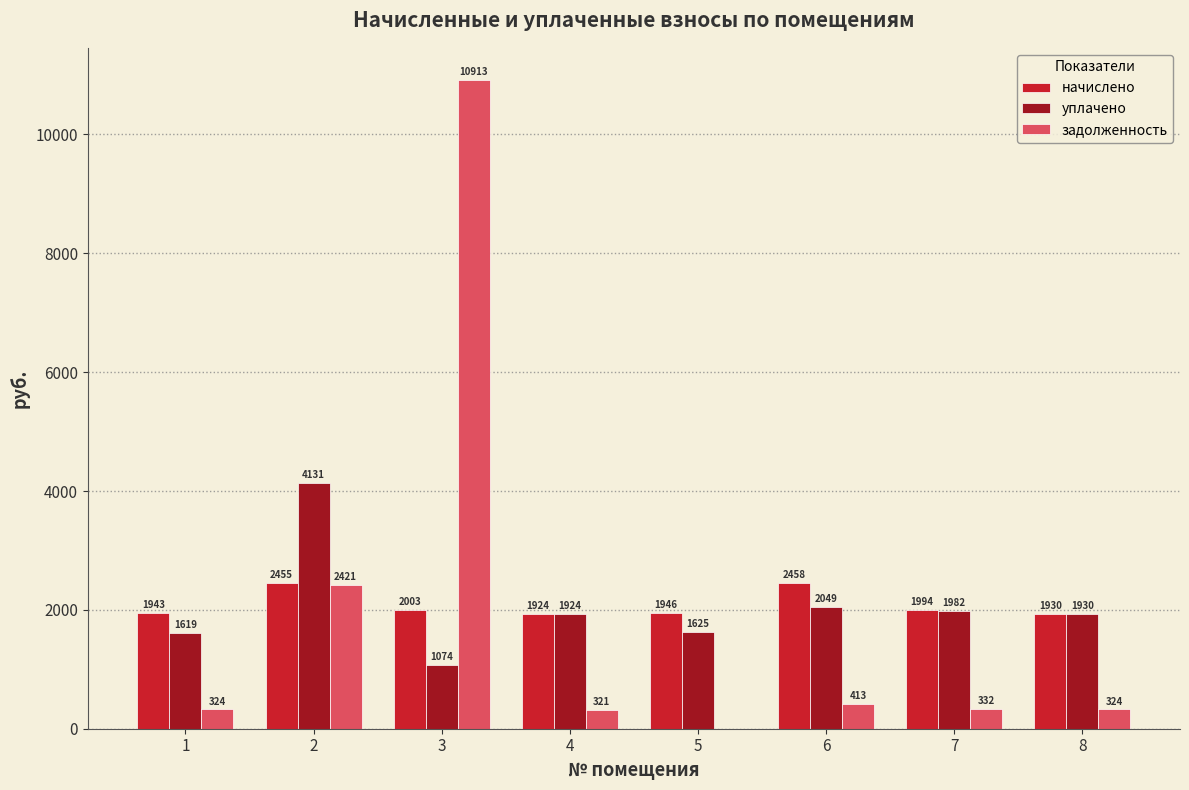

What is the average value of the задолженность series?

1880.9